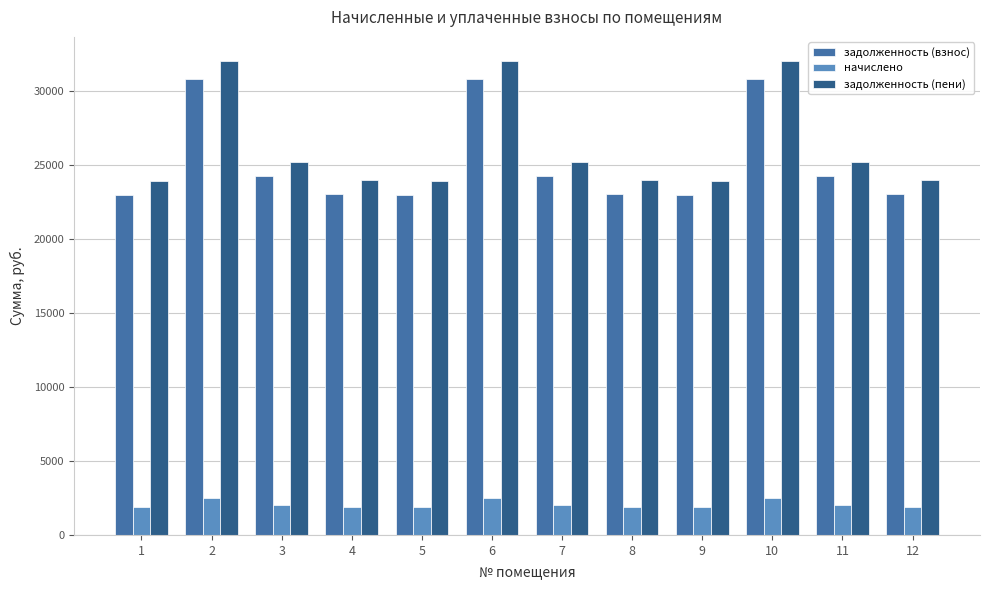

What is the smallest value displayed?

1889.2